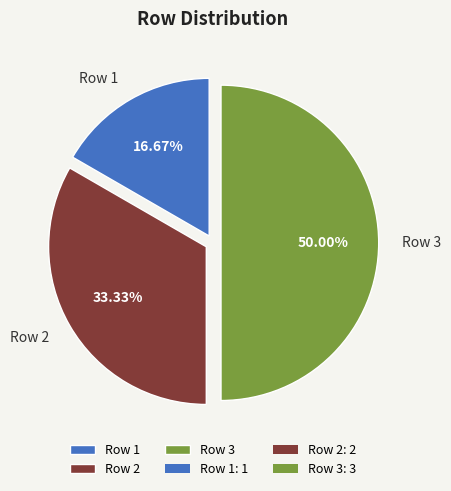

Is it true that Row 3 is 50% of the pie?

True